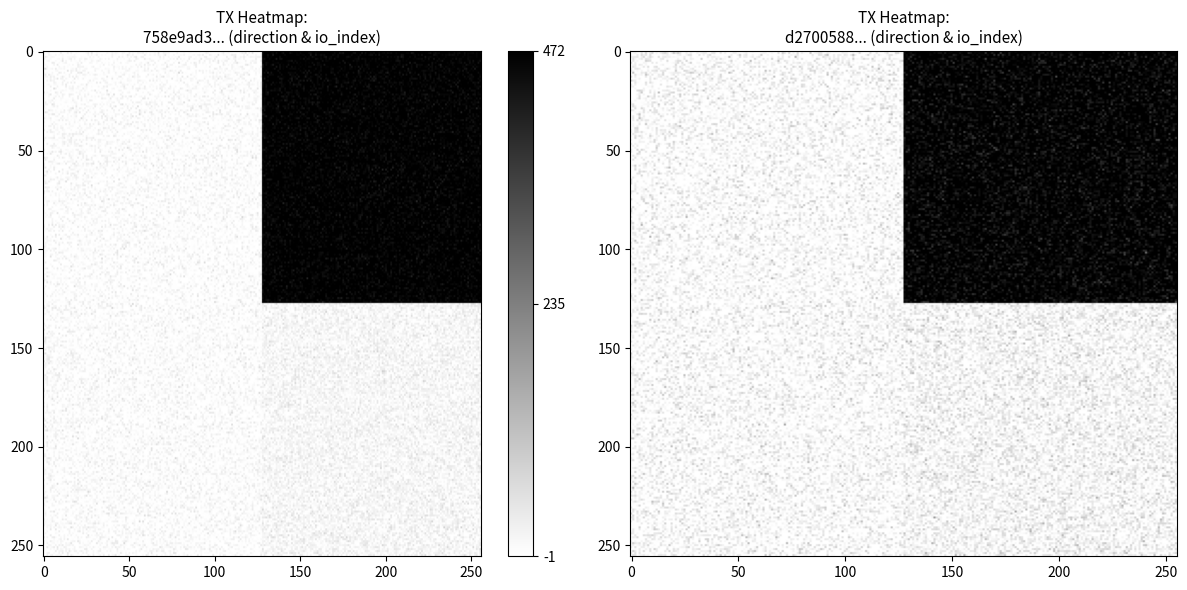

Is the value of 758e9ad3e10e7f5ea86e2c231f3166cabbf90fc at 1 greater than the value of d2700588db791e1a035aff27e1e88550ad6b11b at 0?

Yes